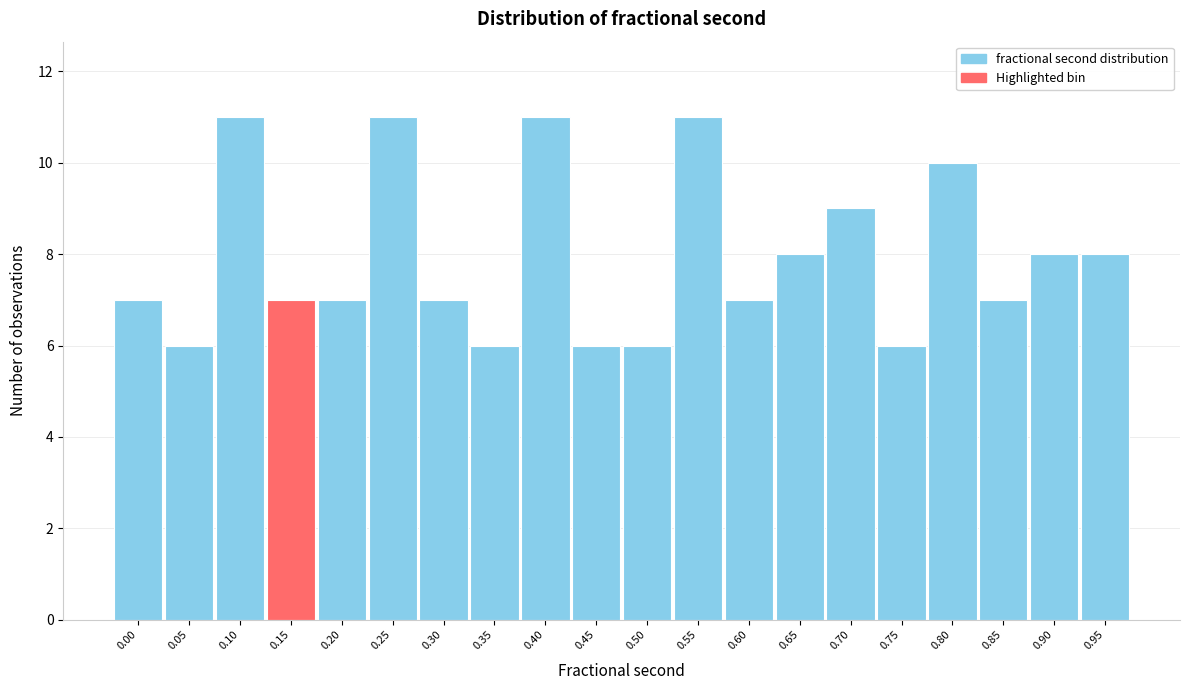

Reading right to left, what are all the values shown in this chart?

8	8	7	10	6	9	8	7	11	6	6	11	6	7	11	7	7	11	6	7